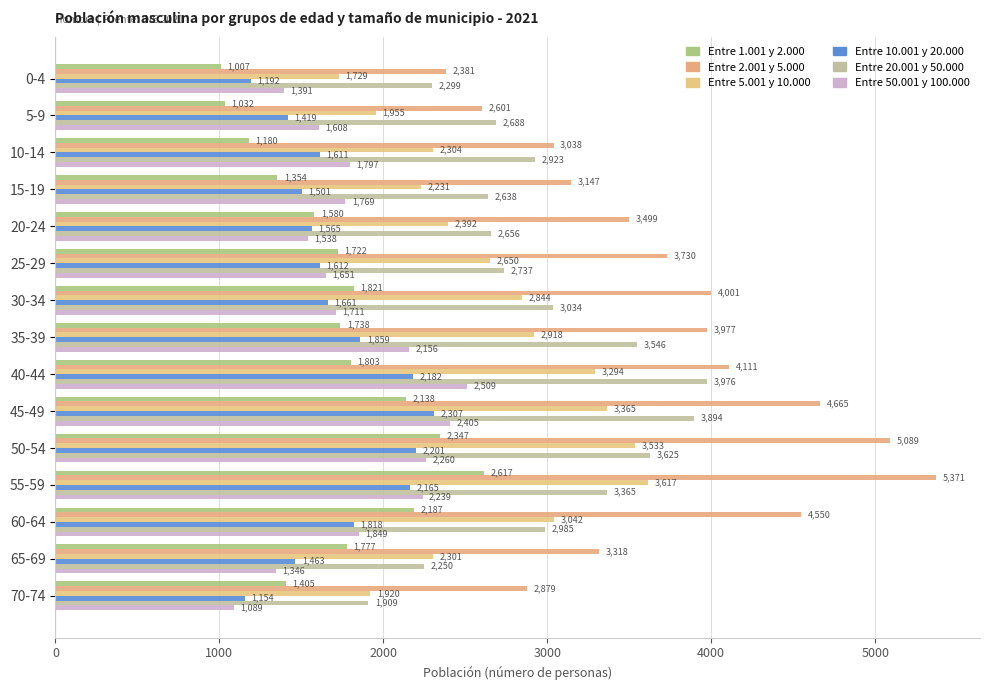

What are all the series names shown in the legend?

Entre 1.001 y 2.000, Entre 2.001 y 5.000, Entre 5.001 y 10.000, Entre 10.001 y 20.000, Entre 20.001 y 50.000, Entre 50.001 y 100.000